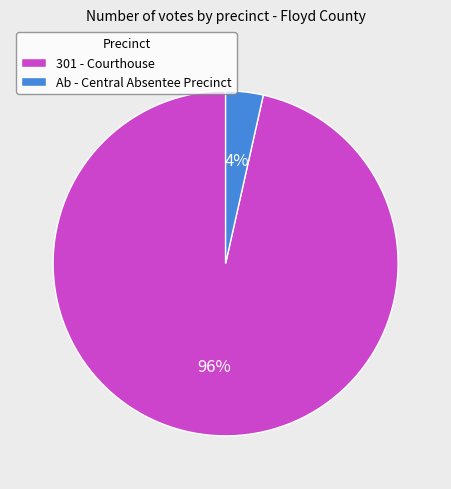

Is 301 - Courthouse the majority of the pie?

Yes